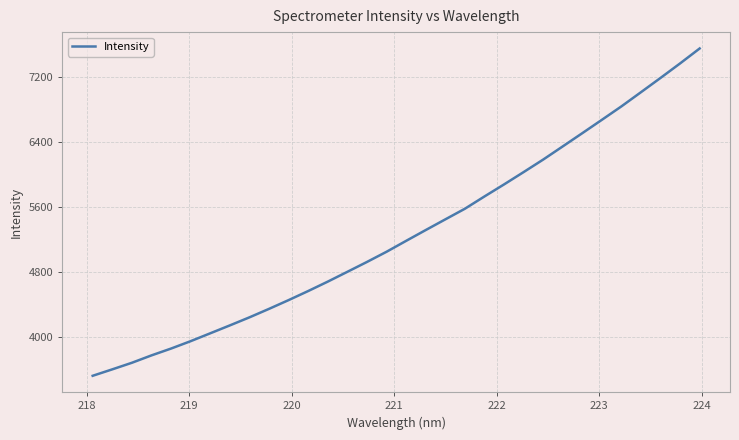

What is the difference between the maximum and minimum values?

4027.3